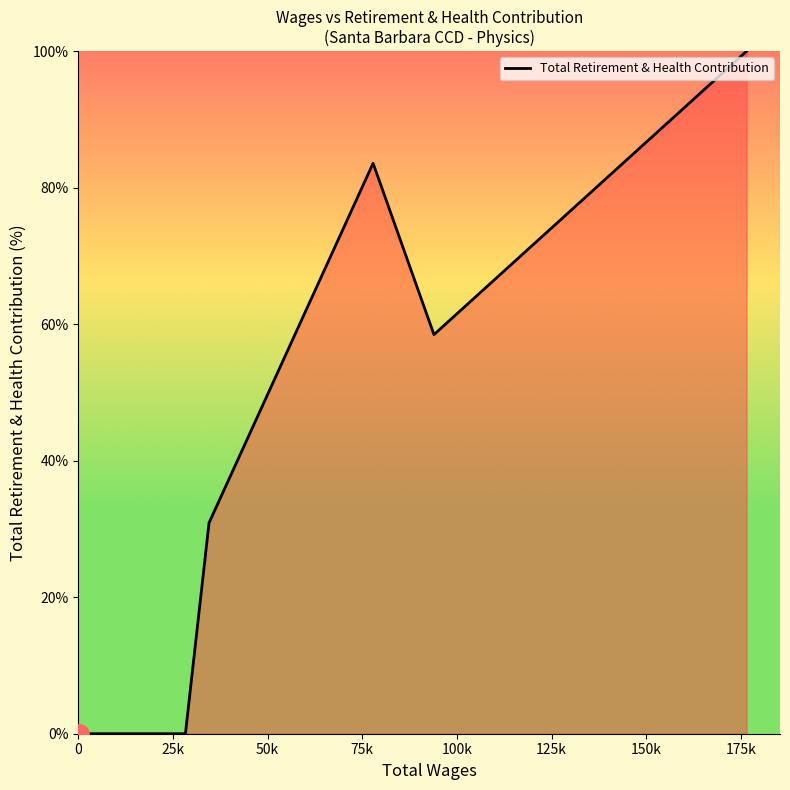

Does the chart have visible grid lines?

No